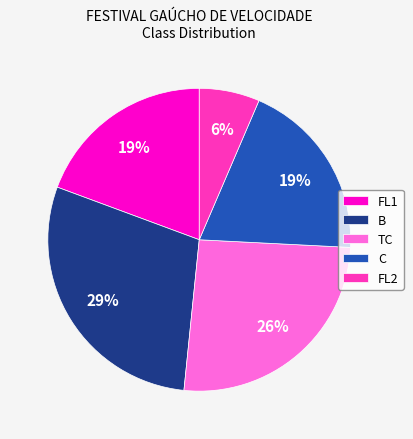

True or false: C accounts for 5% of the total.

False